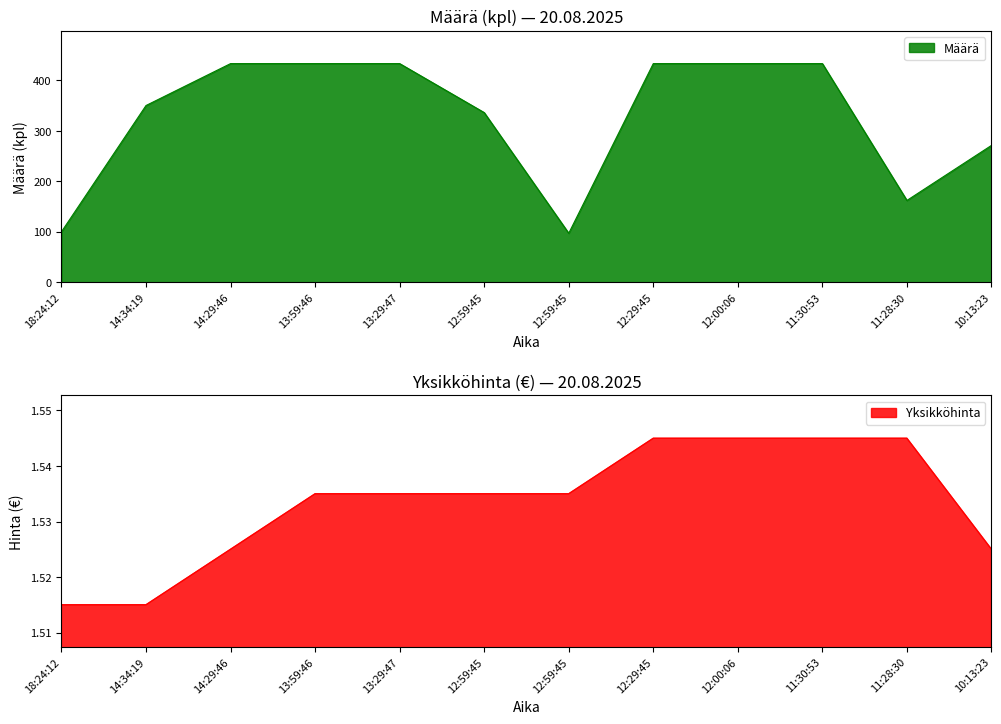

At 12:59:45, list the series in order from smallest to largest.

Yksikköhinta, Määrä